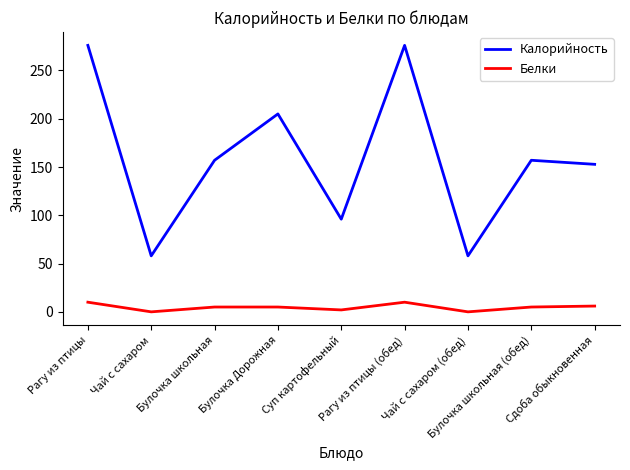

Which series has the widest spread of values?

Калорийность